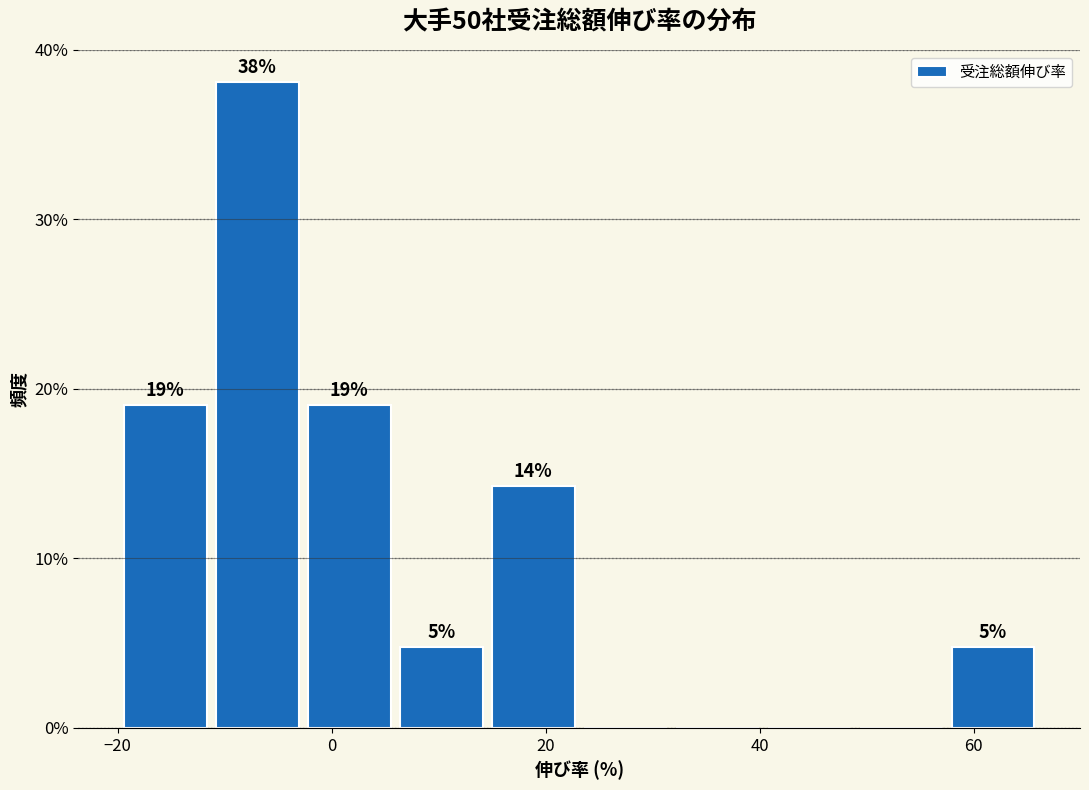

Which range on the x-axis has the tallest bar?

-12 to -2